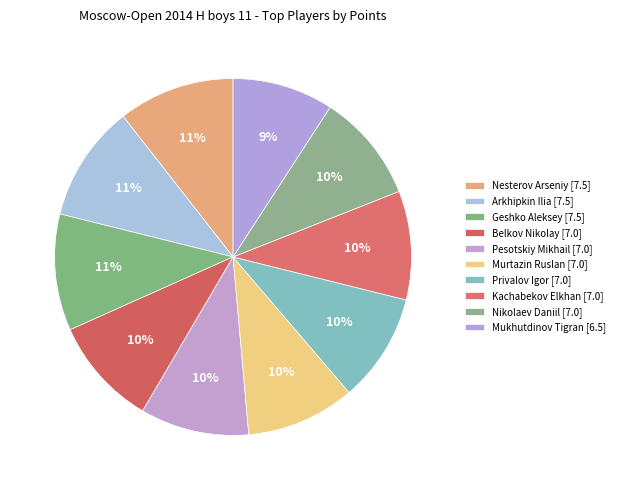

What percentage is the Arkhipkin Ilia slice, to the nearest percent?

11%